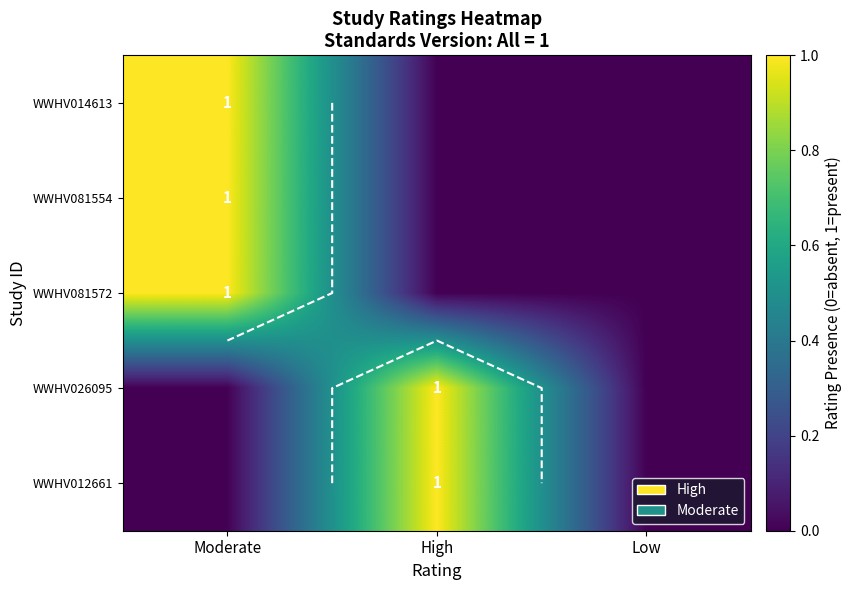

Is it true that WWHV026095 equals 0 at Moderate?

True